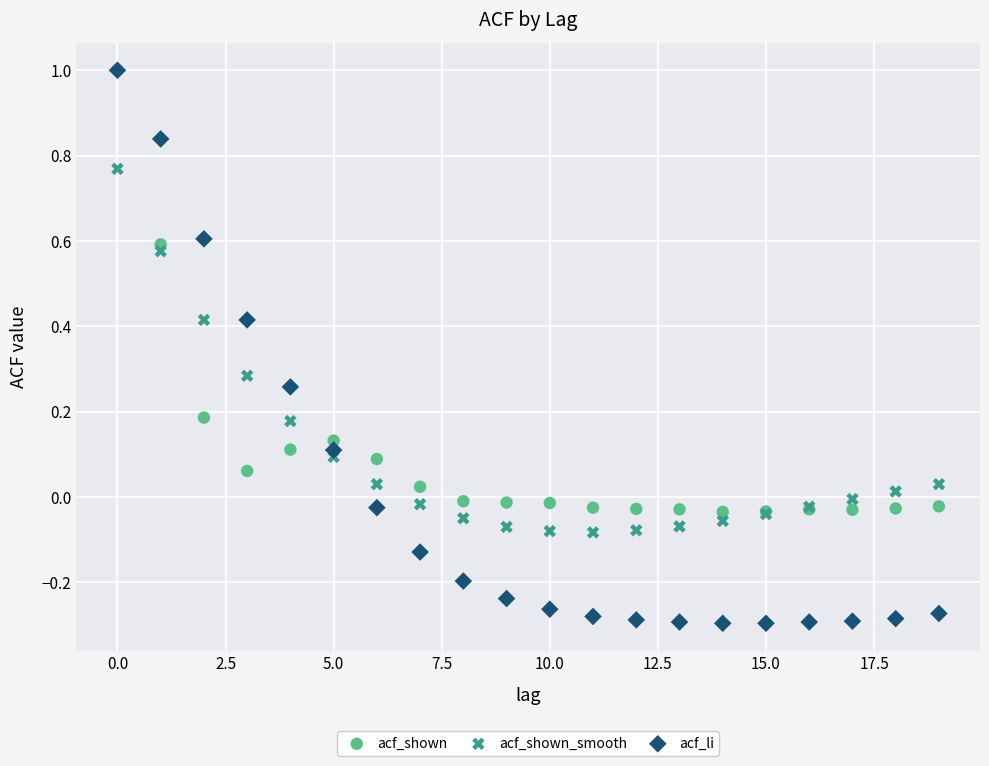

Which series has the largest Y range (max minus min)?

acf_li